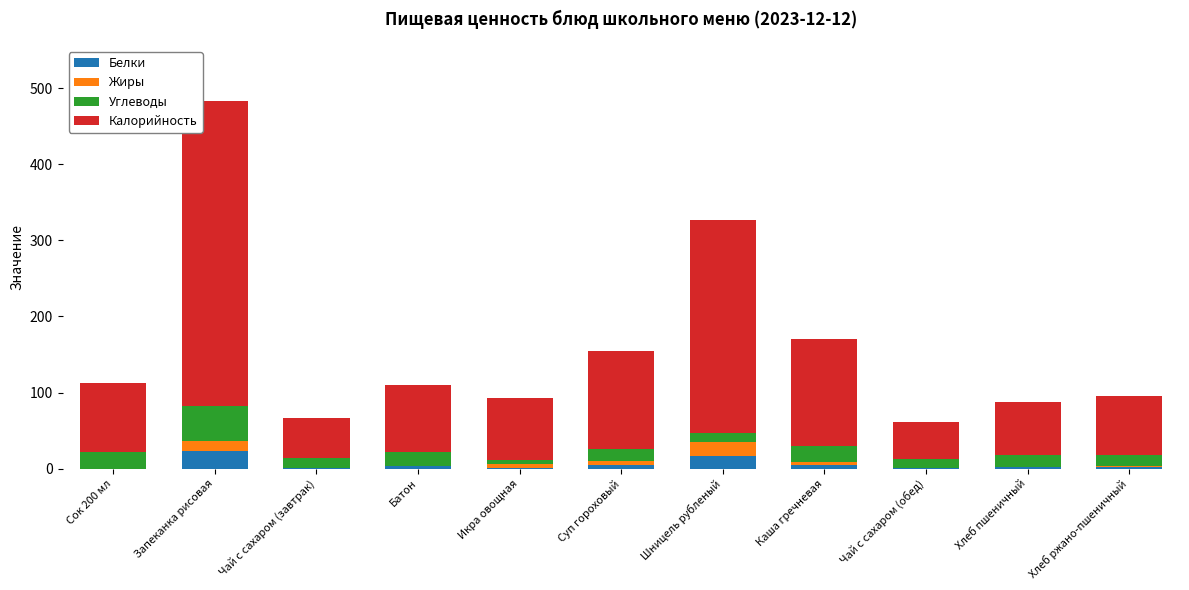

What is the total value across all series at Шницель рубленый?

326.8